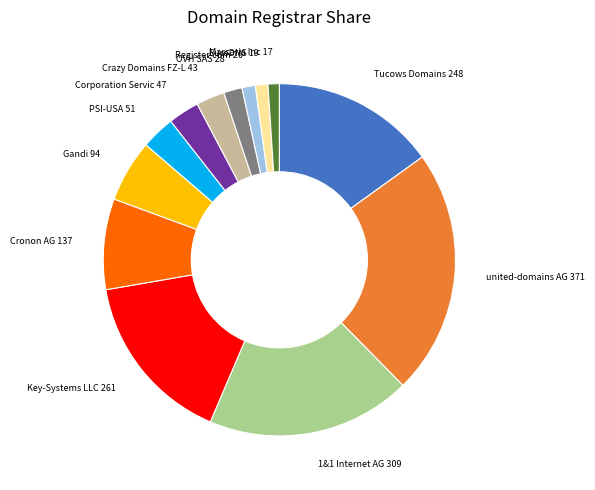

Is there a majority slice in this chart?

No